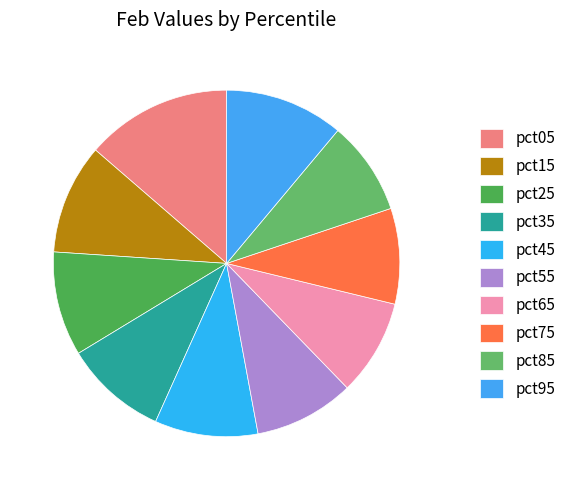

Count the number of slices in the pie.

10